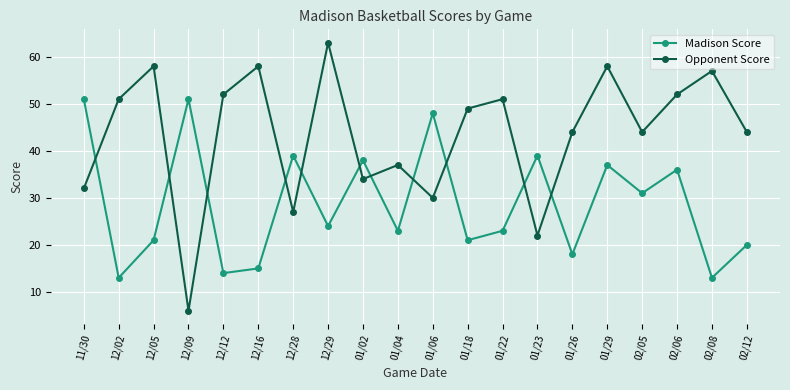

How many interior local valleys does the Madison Score series have?

8